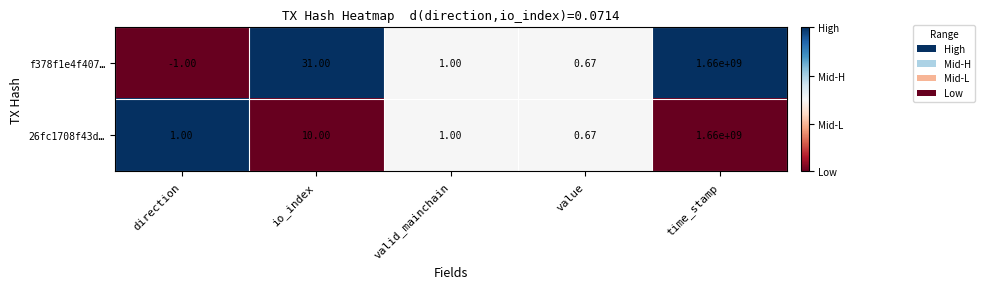

Between direction and valid_mainchain, which series saw the biggest shift?

f378f1e4f407…